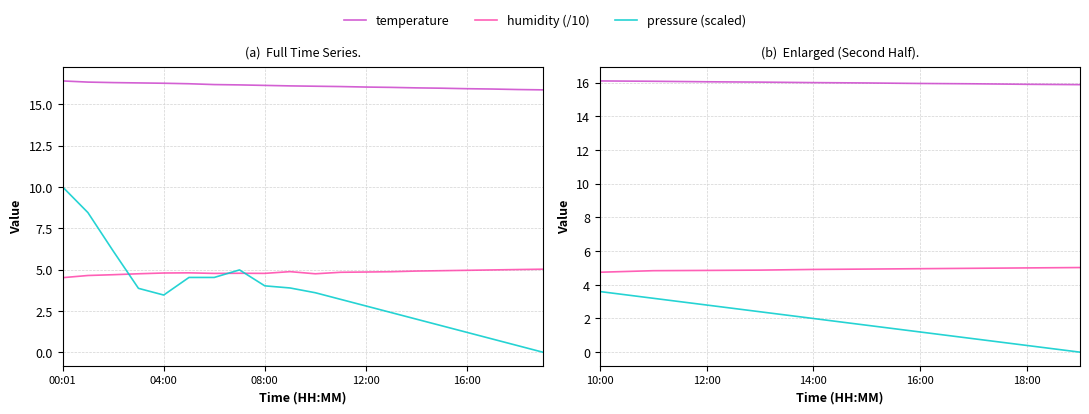

The value of humidity (/10) at 10:00 is 4.7. True or false?

True